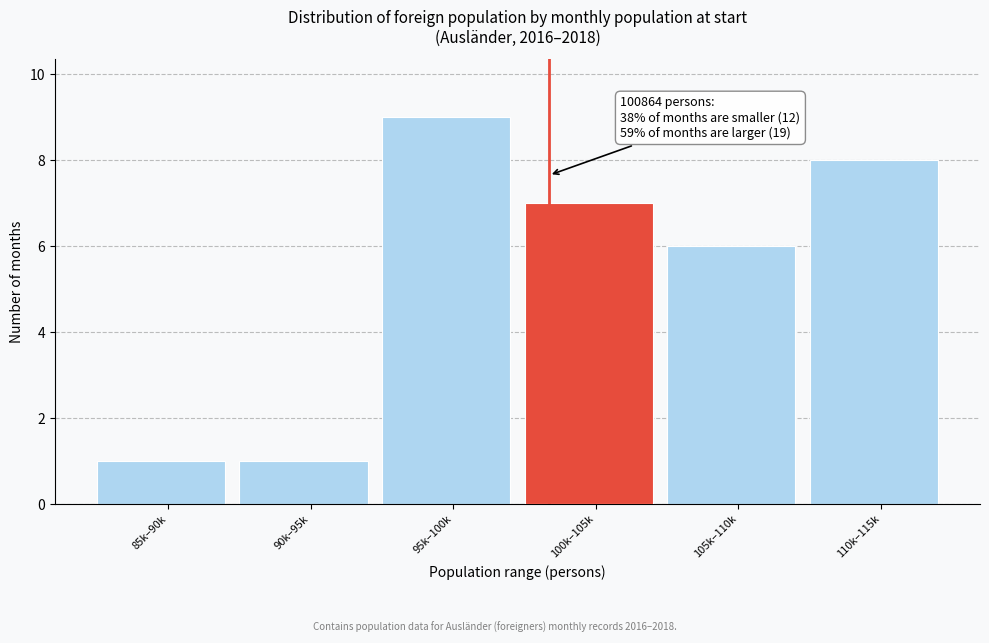

Reading right to left, list all the values displayed in this chart.

110k–115k=8	105k–110k=6	100k–105k=7	95k–100k=9	90k–95k=1	85k–90k=1